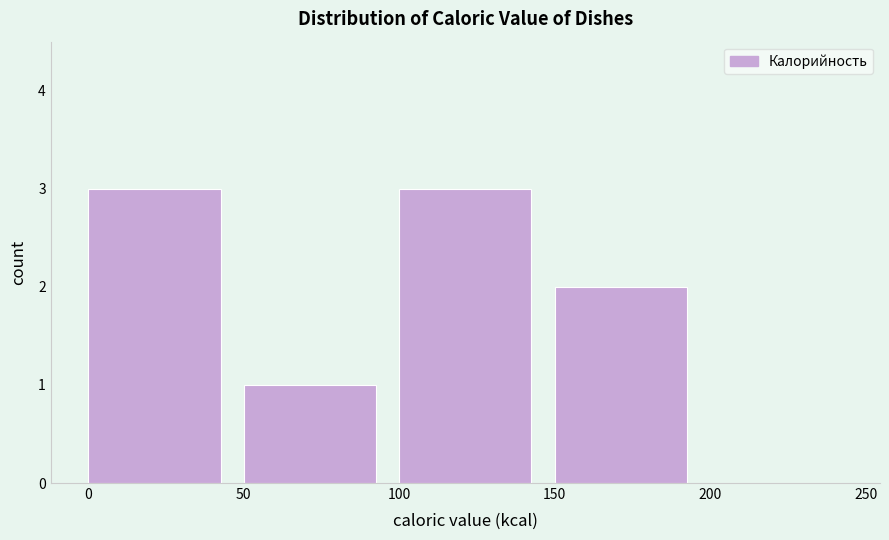

Reading left to right, transcribe this chart: for each bar, give the range it covers on the x-axis and its height. The values are not printed on the chart, so give them approximately, as read against the axis.

0 to 50: 3
50 to 100: 1
100 to 150: 3
150 to 200: 2
200 to 250: 0